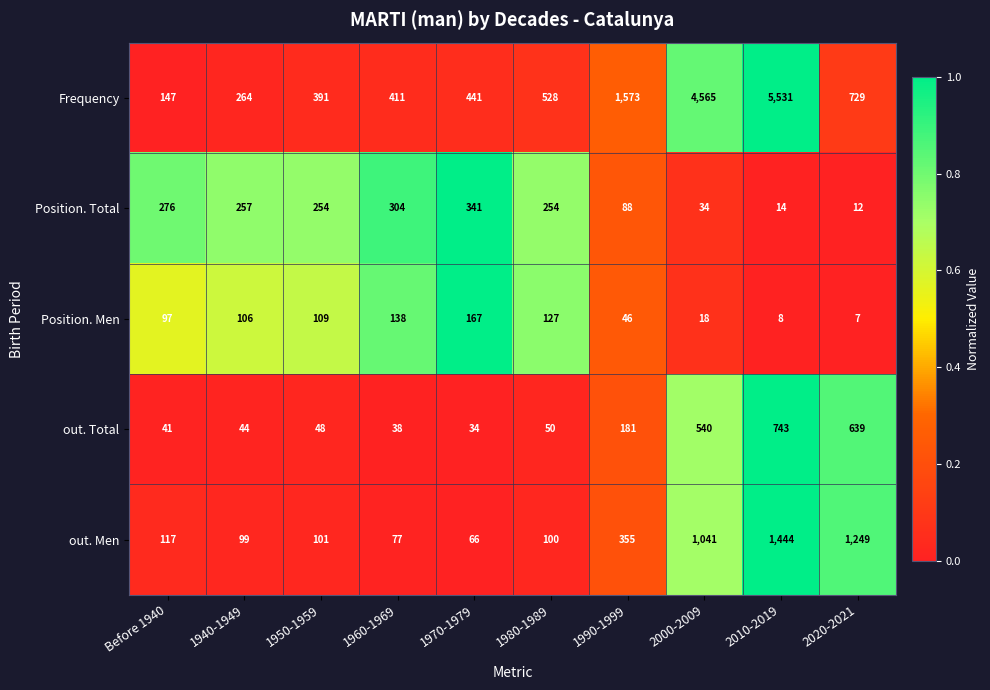

Is the value of out. Men at 1950-1959 greater than the value of Frequency at 2000-2009?

No